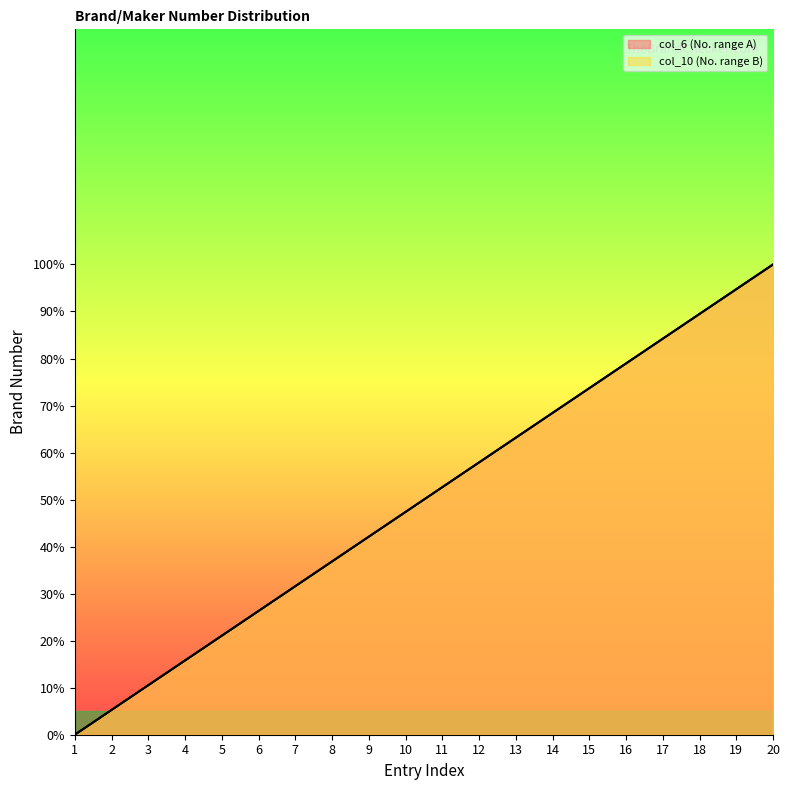

Does the chart have visible grid lines?

No